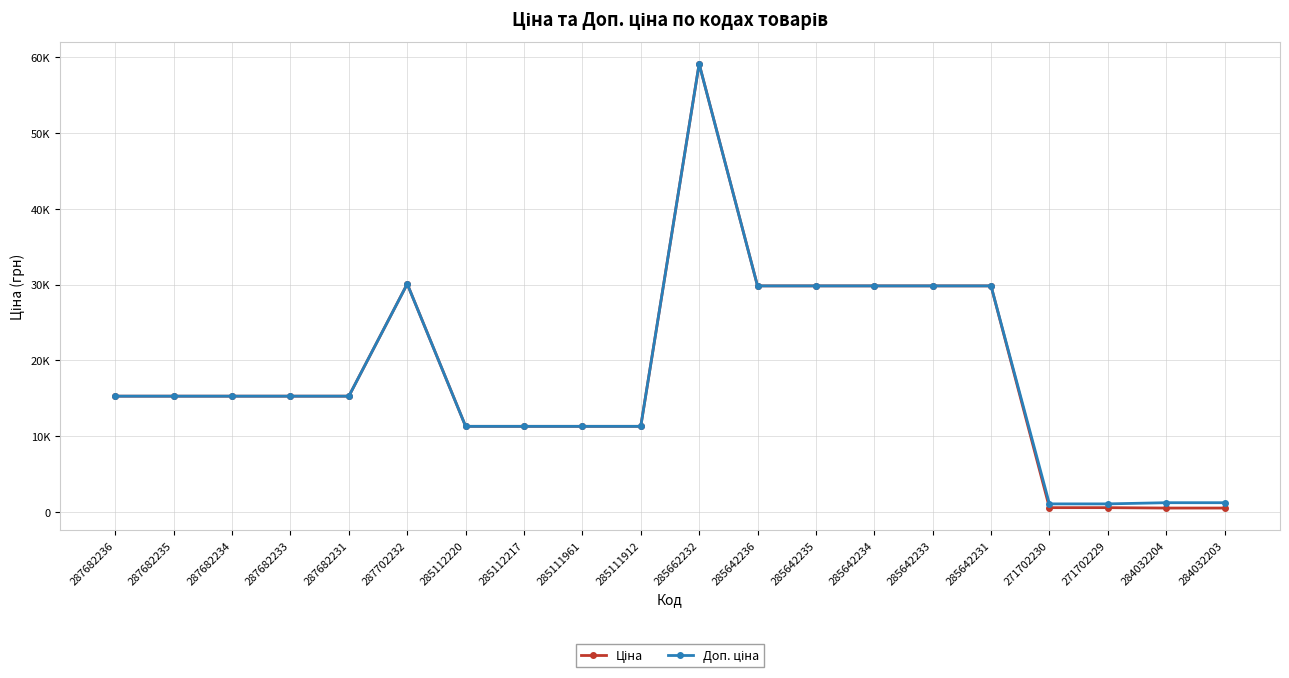

Which series has the largest total across all categories?

Доп. ціна